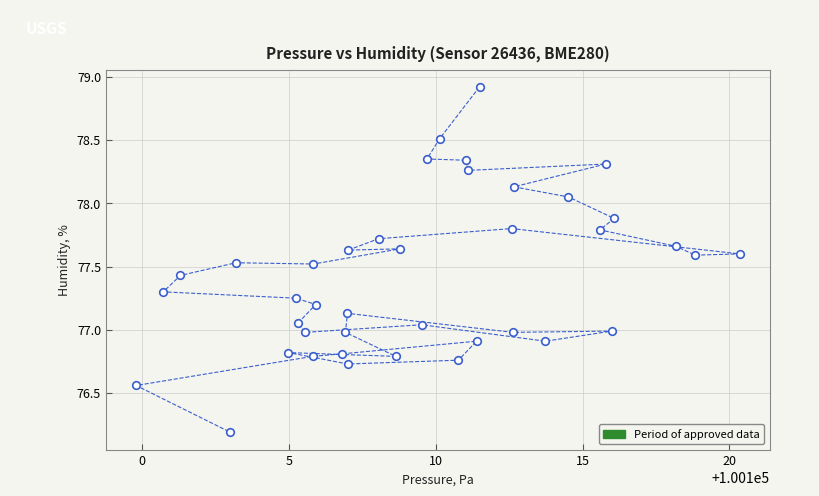

What is the range of X values (max minus min)?

20.6